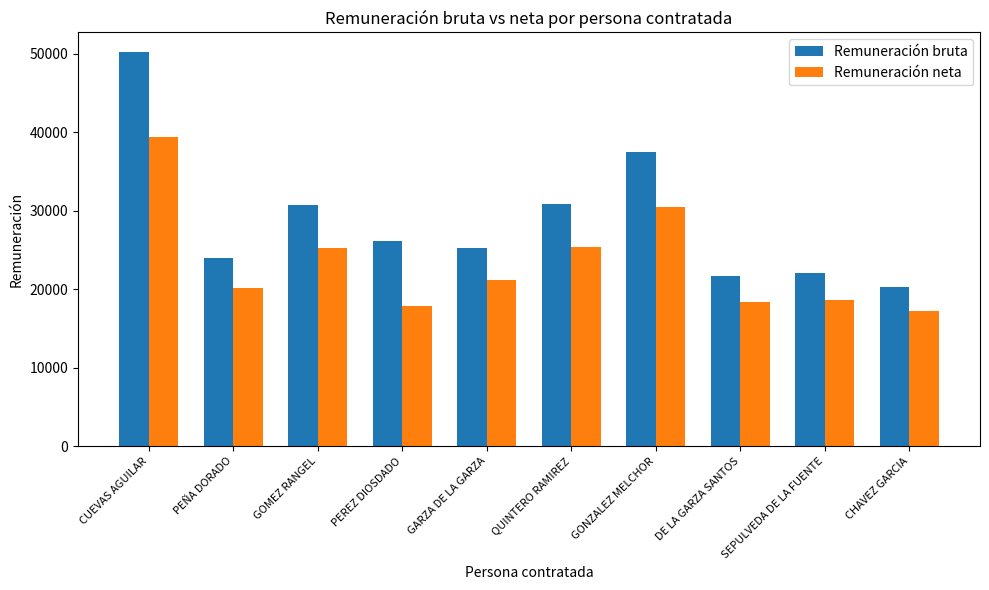

Read the Remuneración neta value at CUEVAS AGUILAR.

39419.4